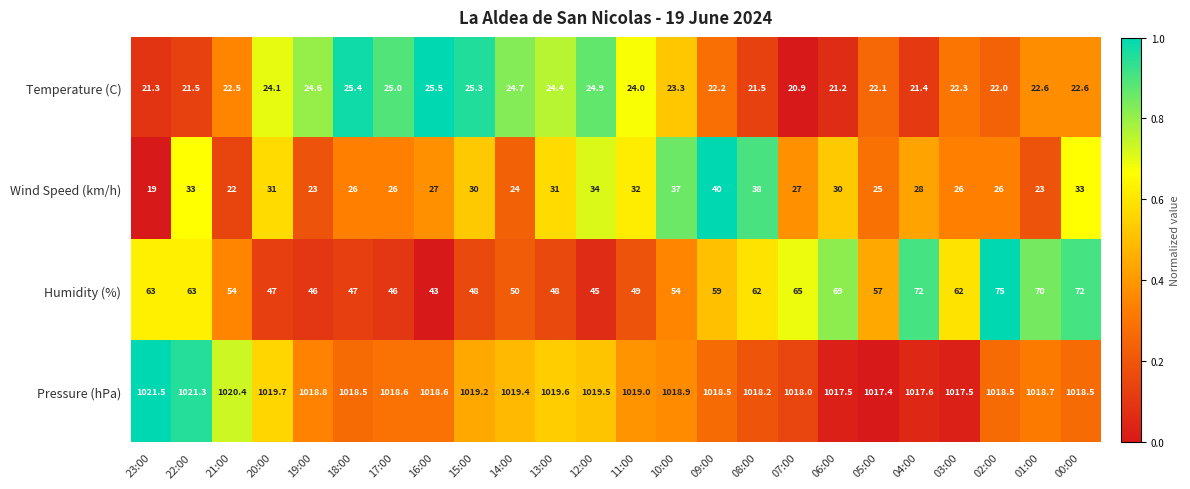

What is the maximum value shown in the chart?

1021.5